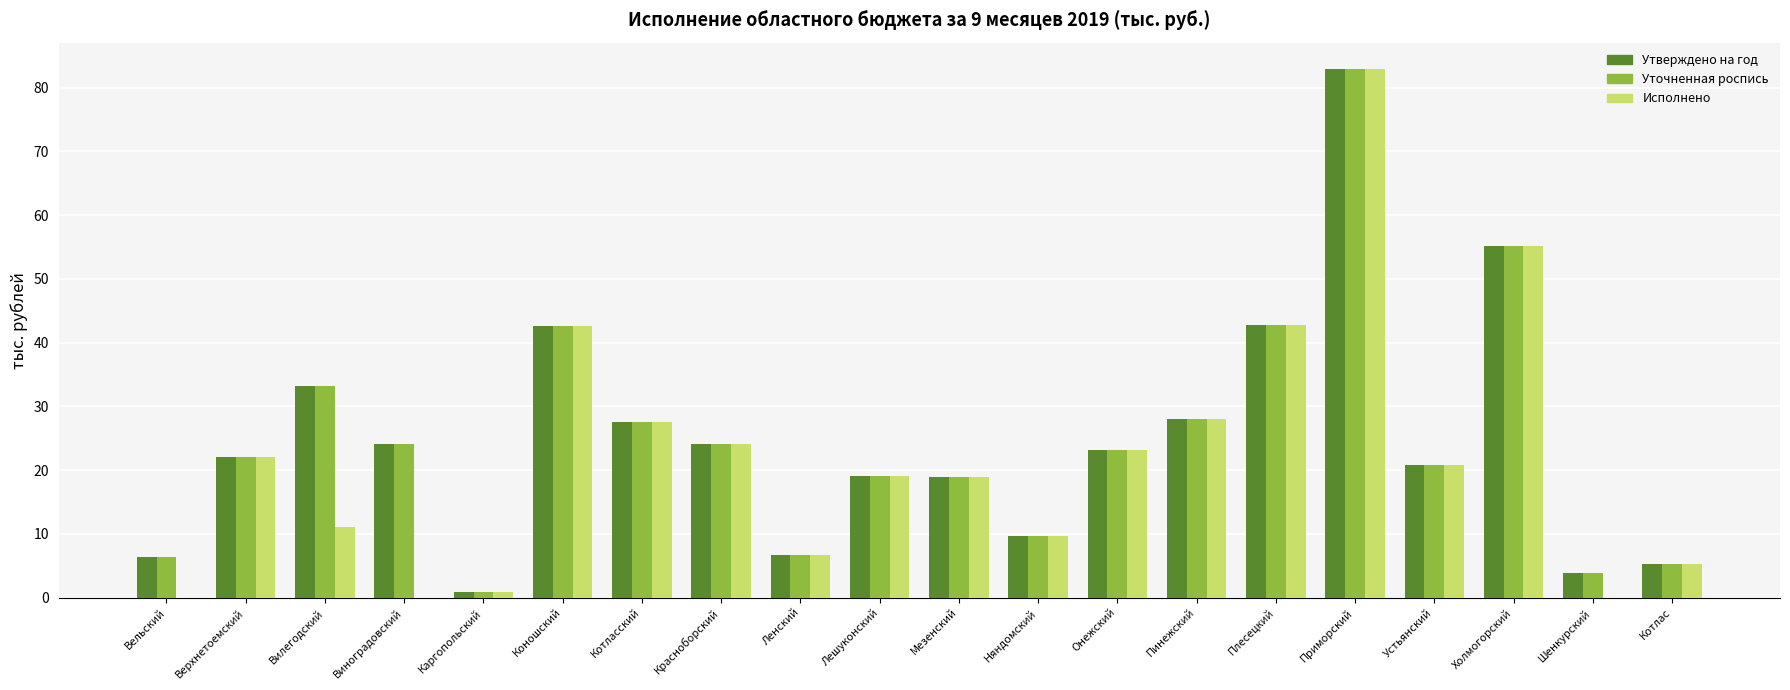

What is the difference between the Уточненная роспись values at Няндомский and Онежский?

13.4